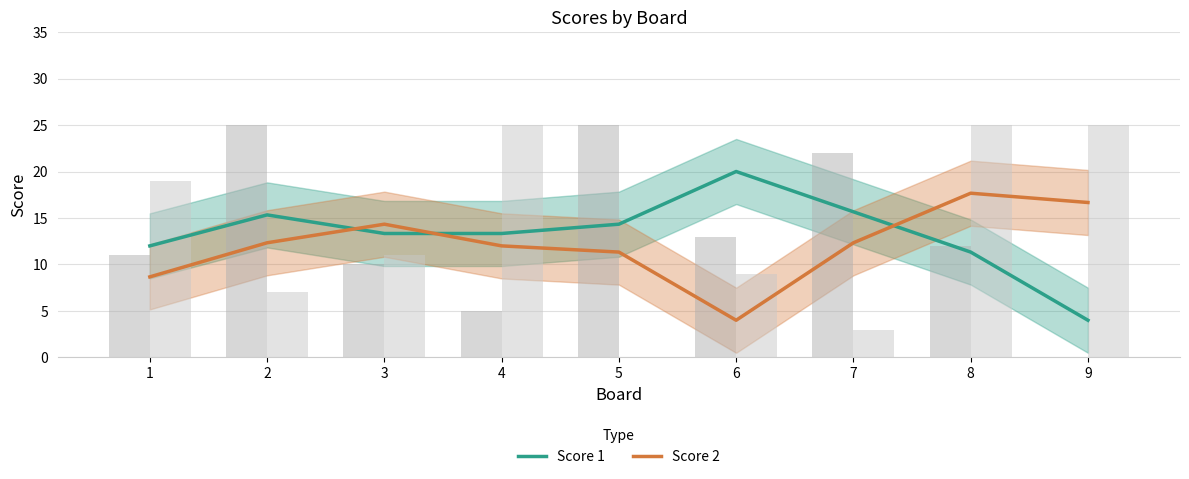

What is the highest value of the Score 2 series?

17.7